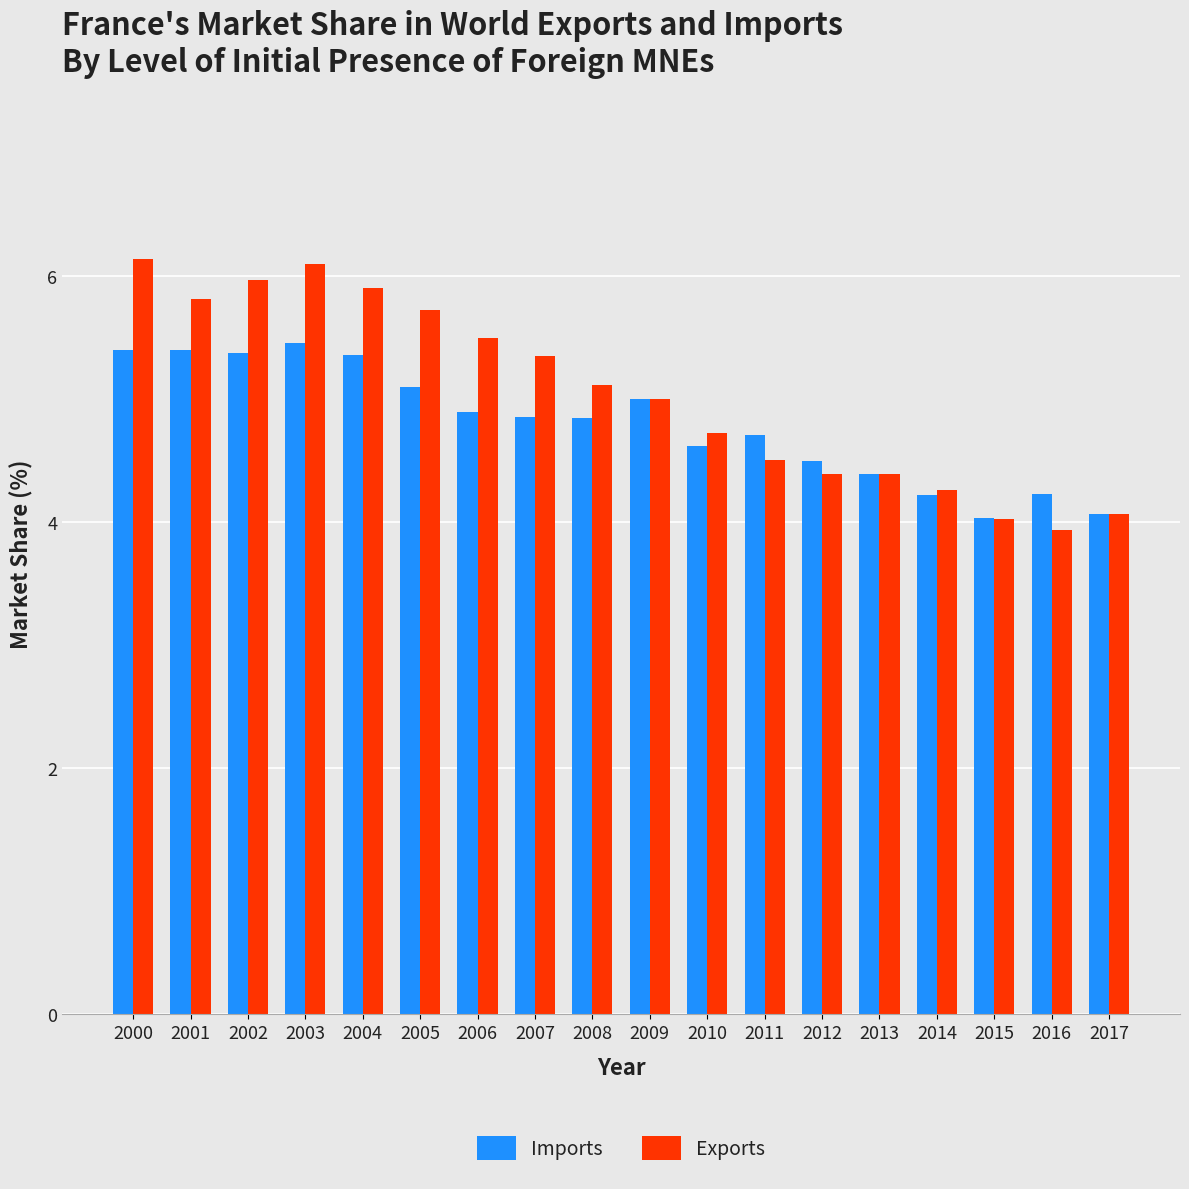

Count the number of data series in this chart.

2